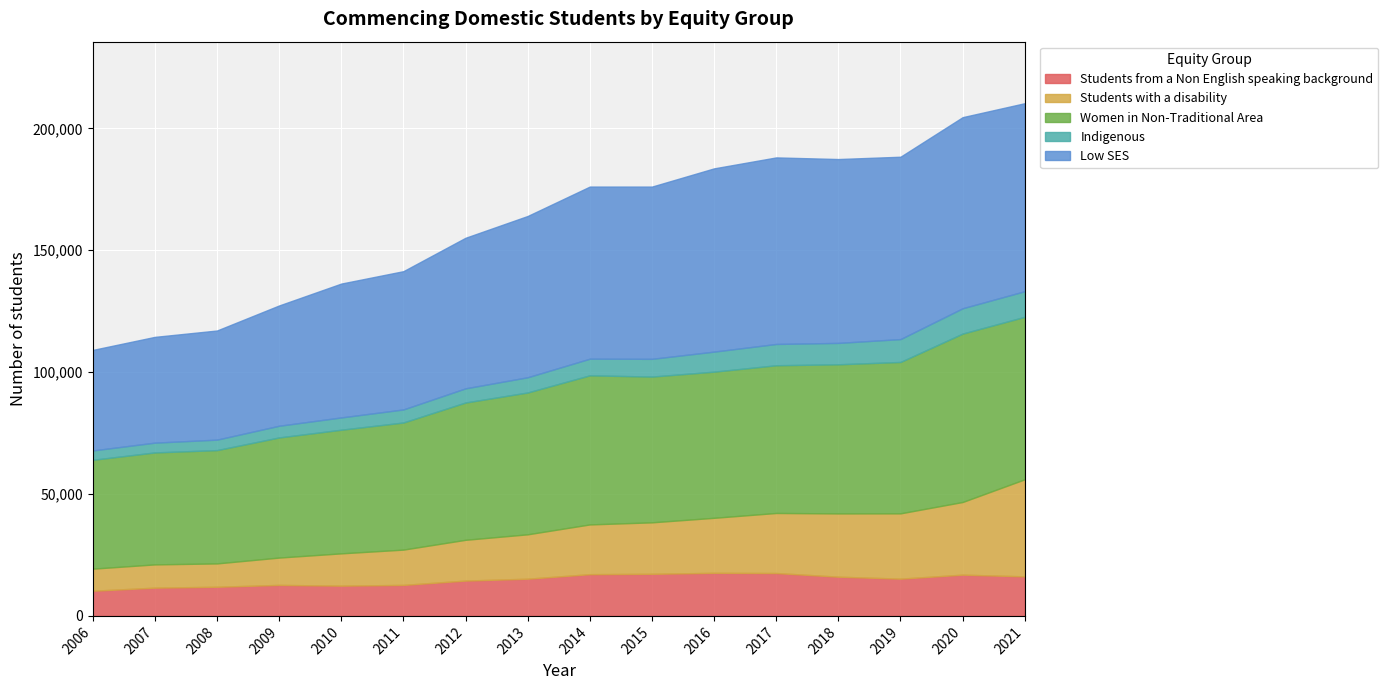

Reading left to right, what are all the values shown in this chart?

Students from a Non English speaking background: 10317	11588	11957	12714	12412	12714	14489	15258	17119	17271	17671	17586	16085	15283	16918	16219
Students with a disability: 9058	9540	9574	11213	13247	14480	16728	18212	20405	21111	22569	24636	25958	26786	29812	39829
Women in Non-Traditional Area: 44657	45925	46472	49273	50712	52137	56316	58175	61156	59787	59950	60593	61165	62093	69075	66643
Indigenous: 3836	4017	4302	4797	5040	5359	5809	6247	6829	7279	8219	8734	8776	9389	10388	10506
Low SES: 41225	43383	44760	49341	54902	56710	61759	66150	70598	70651	75164	76517	75416	74798	78387	77112